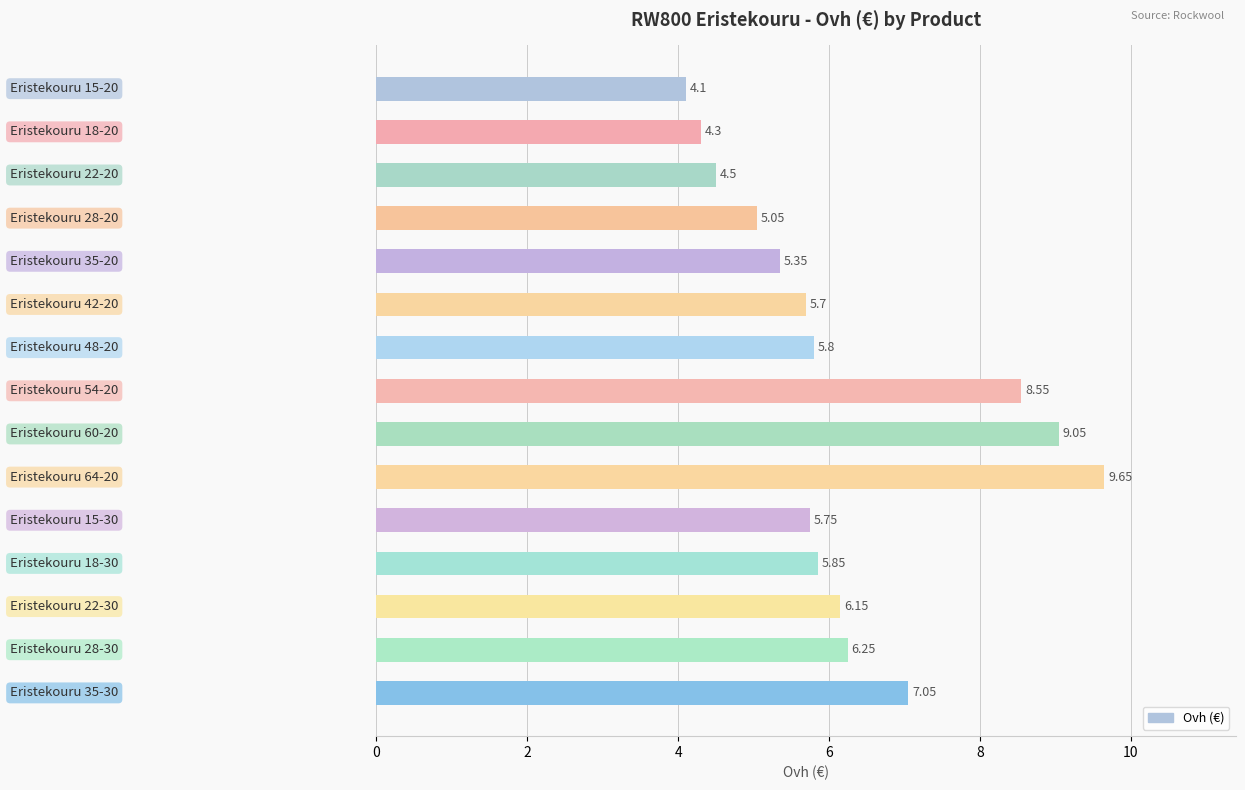

What is the sum of all values?

93.1